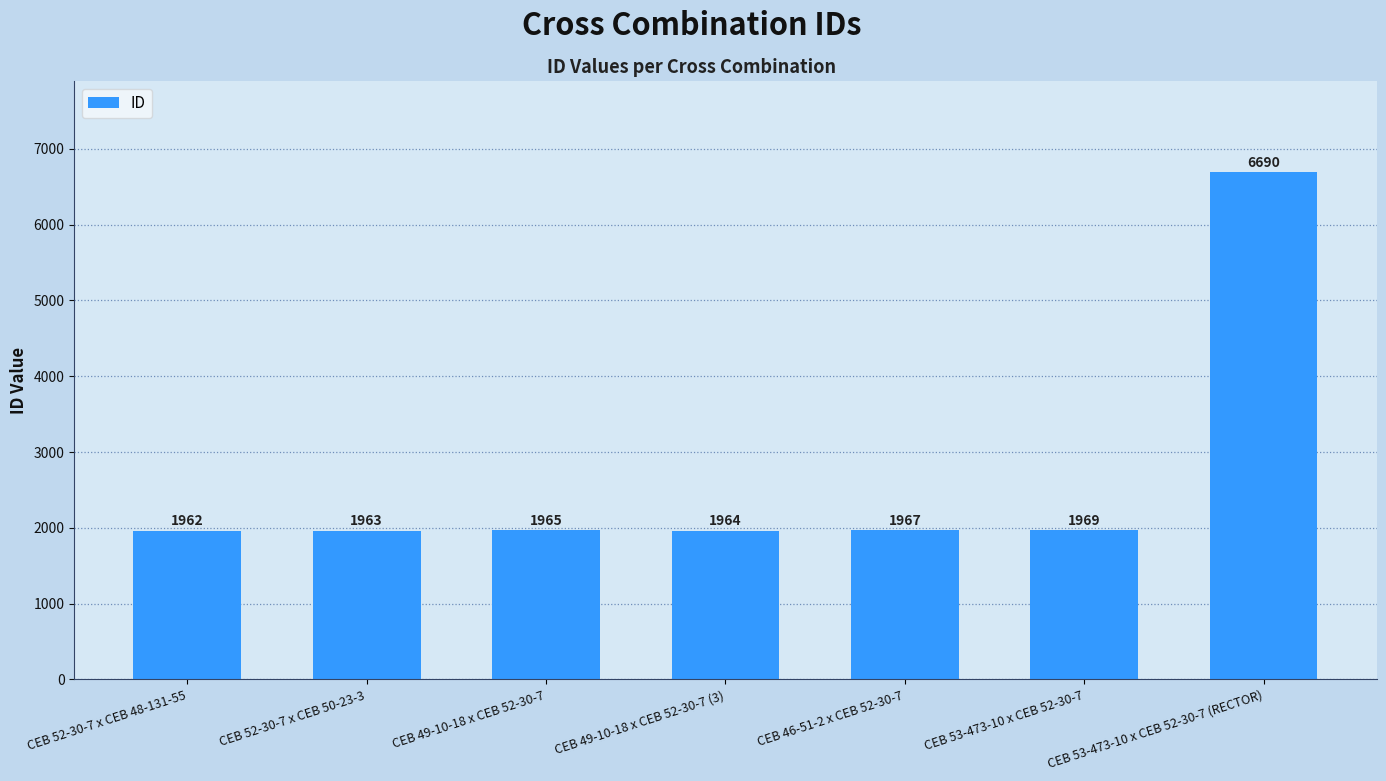

What position from the right is CEB 53-473-10 x CEB 52-30-7 (RECTOR)?

1